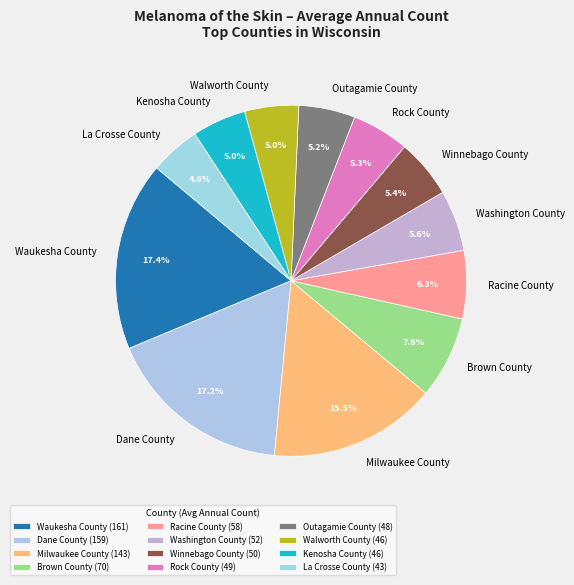

Does Milwaukee County represent more than half of the total?

No